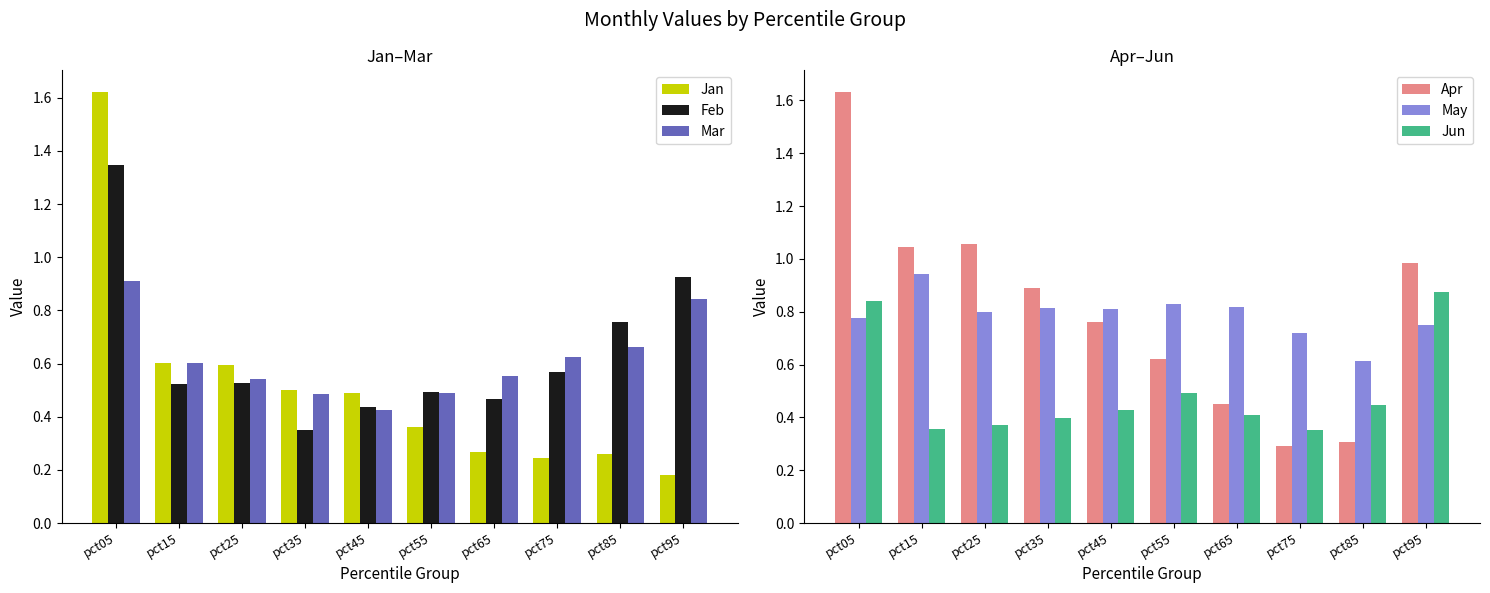

Which series changed the most between pct05 and pct75?

Jan